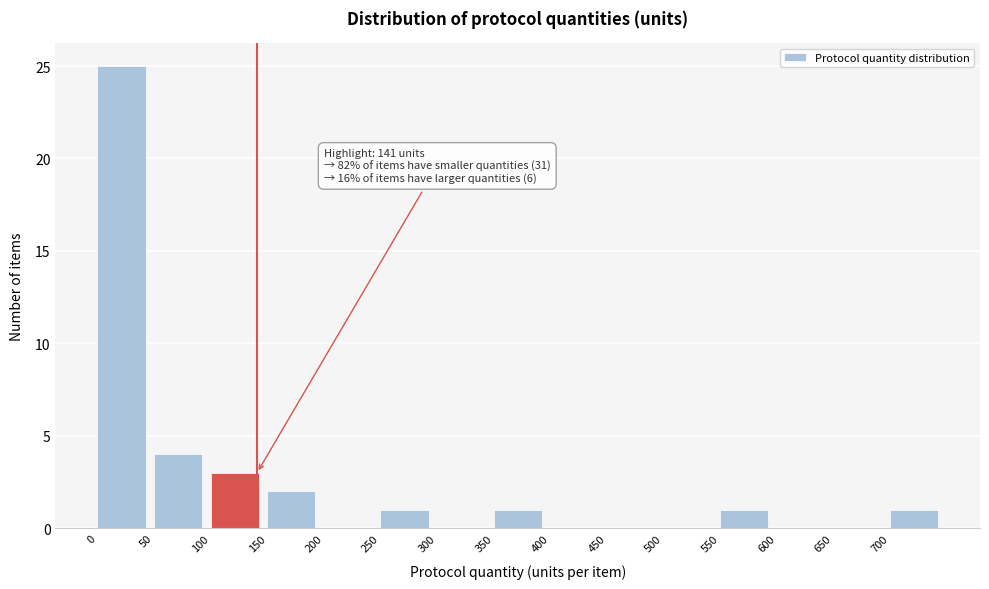

Which range on the x-axis has the tallest bar?

0 to 50